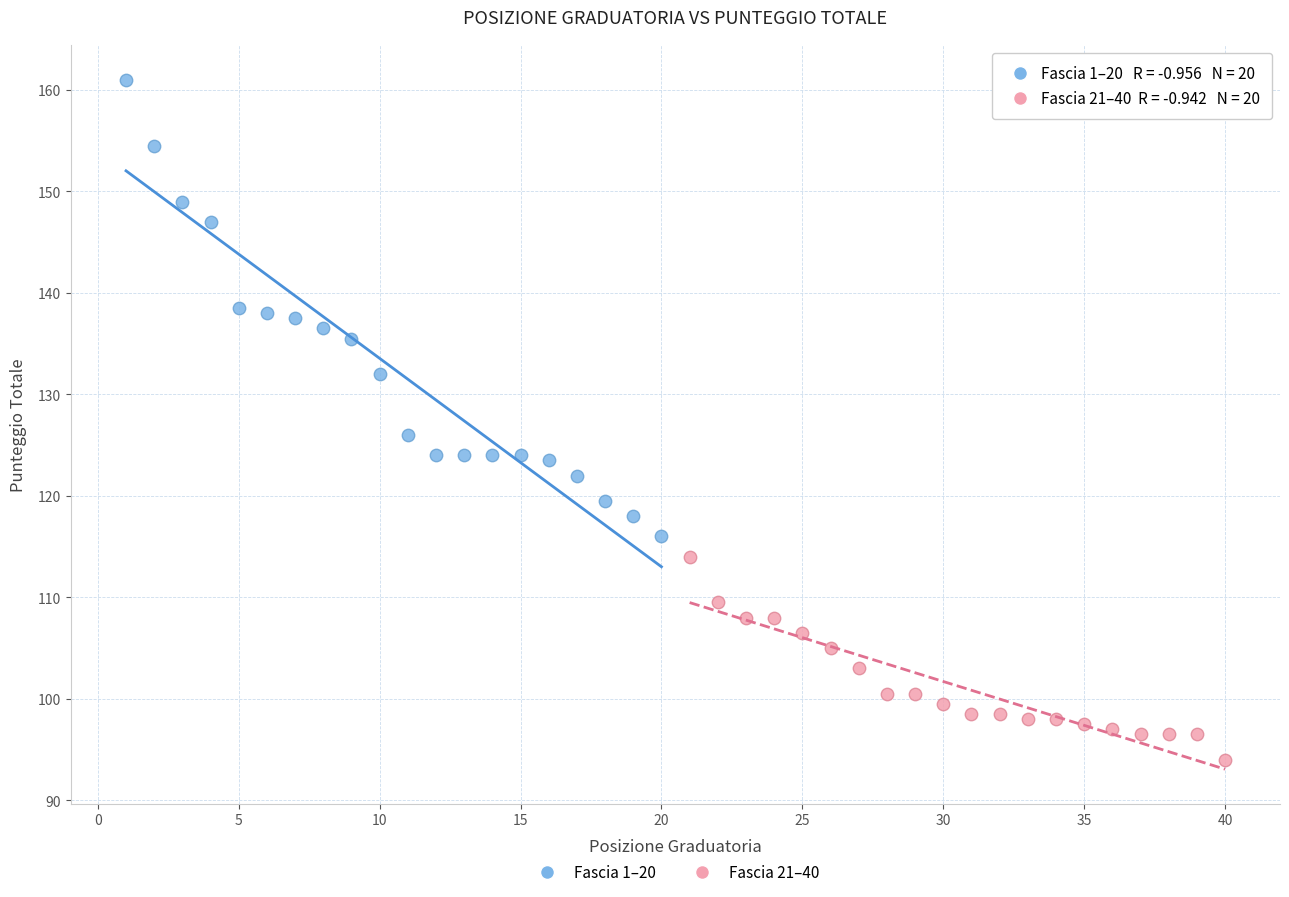

Which series has the widest spread of Y values?

Fascia 1–20